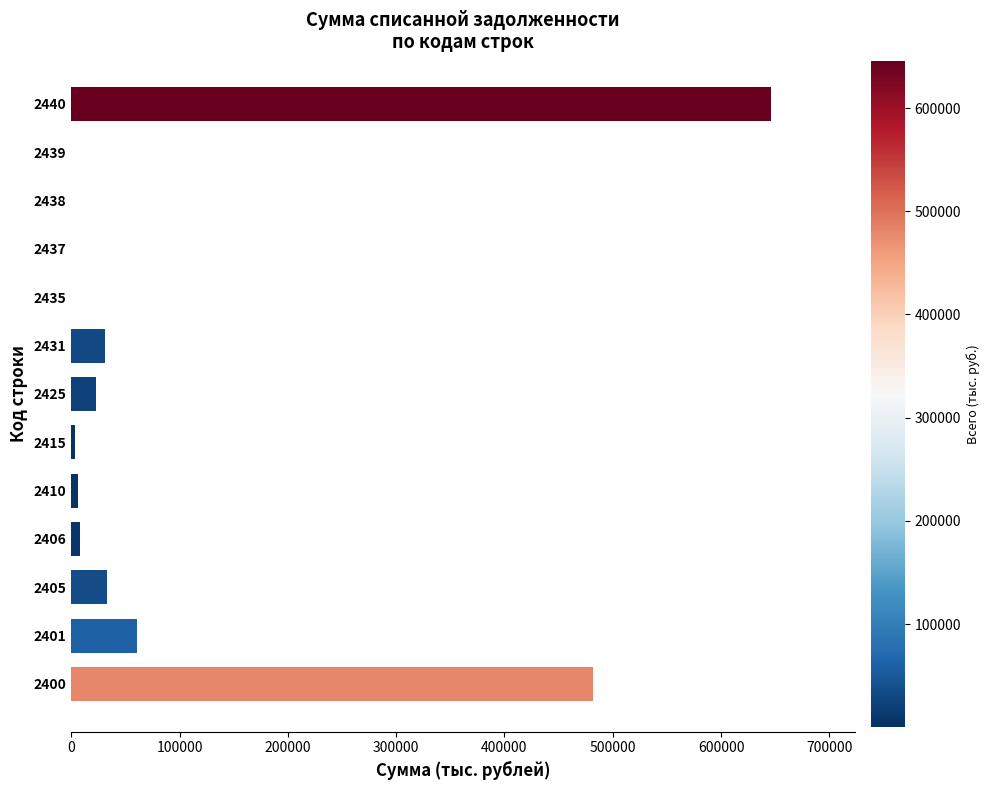

Which label corresponds to the largest value in the chart?

2440